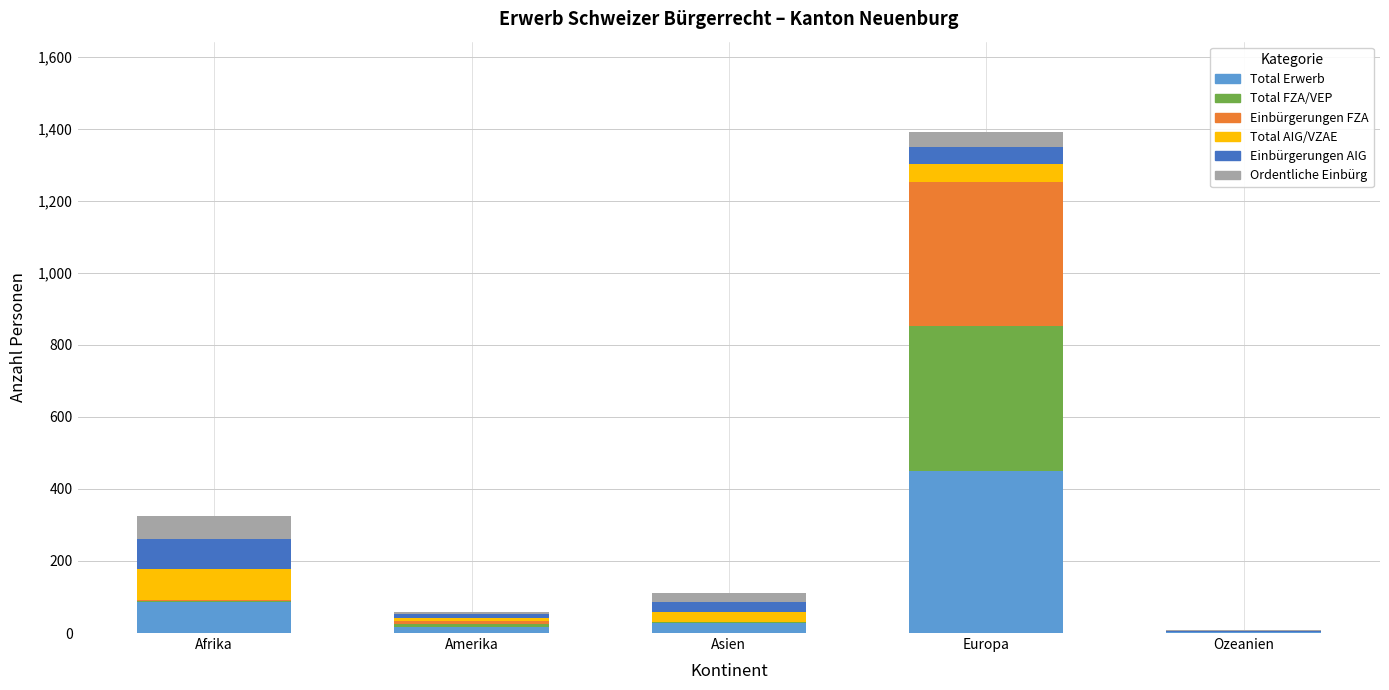

Does the chart contain stacked bars?

Yes